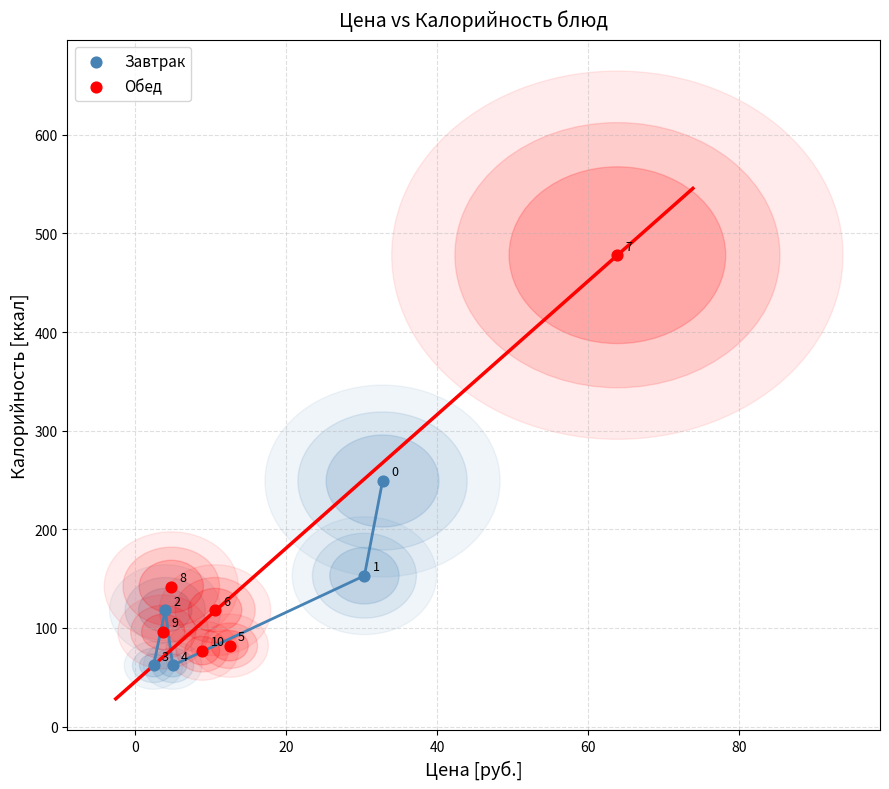

Which series reaches the minimum Y coordinate?

Завтрак